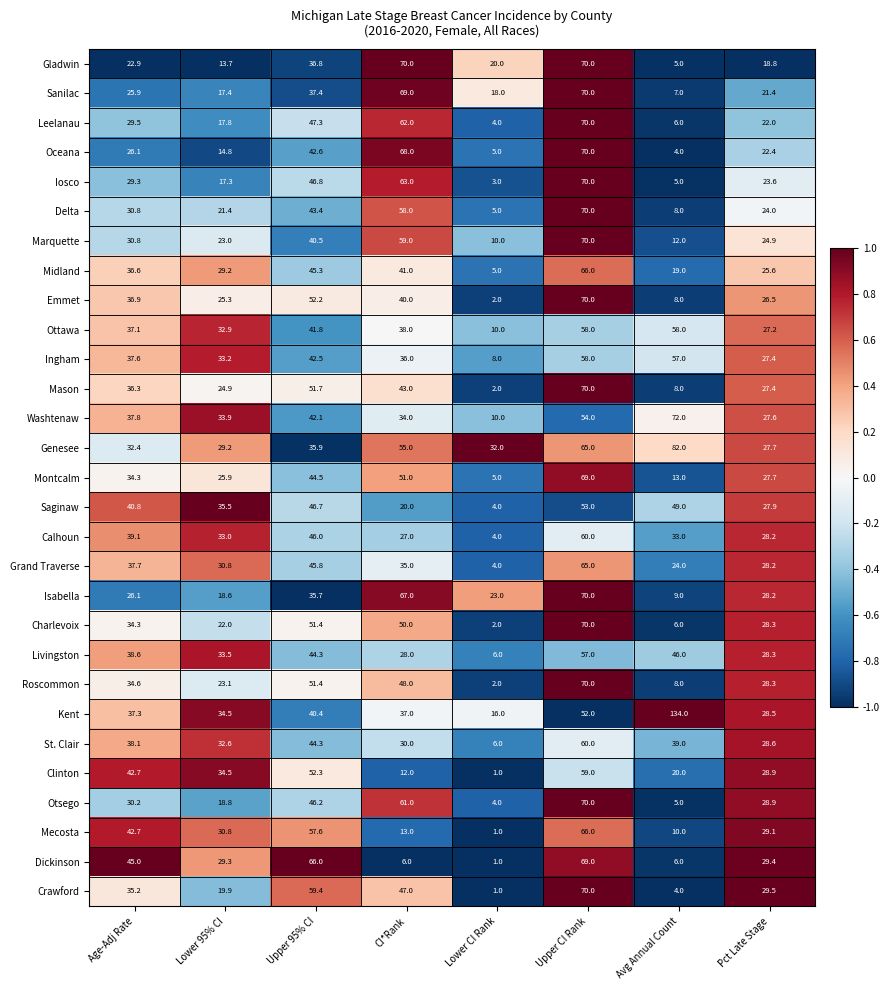

At which label does Charlevoix first exceed 34?

Age-Adj Rate